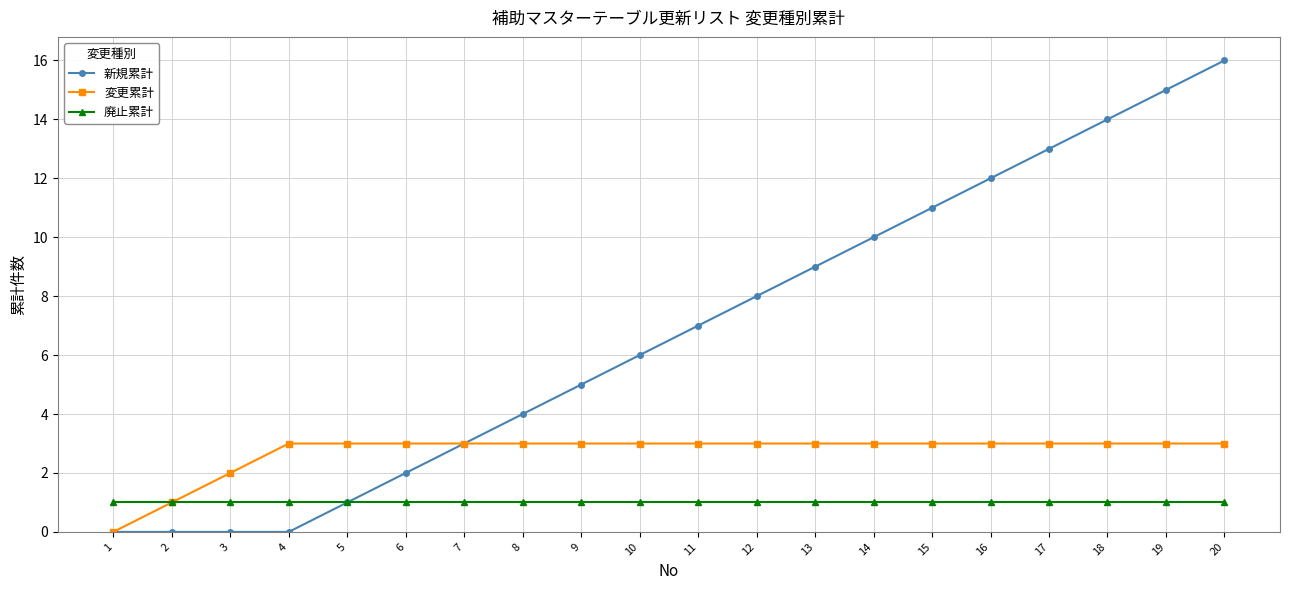

What is the sum of all 新規累計 values?

136